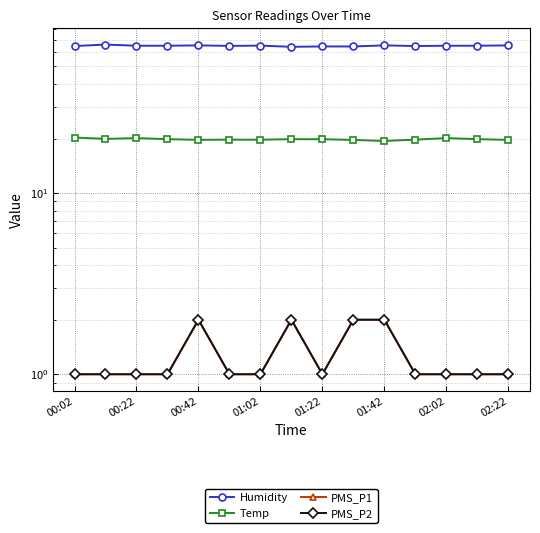

True or false: Humidity and PMS_P1 cross at least once.

False